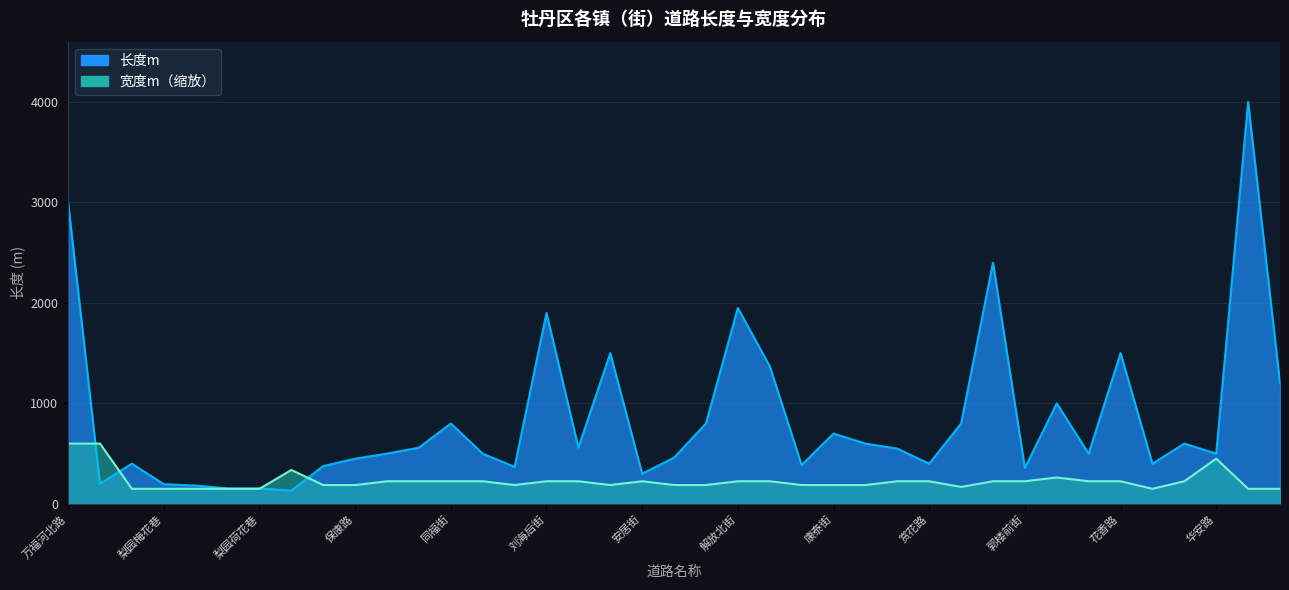

Which series has the largest range (max minus min)?

长度m